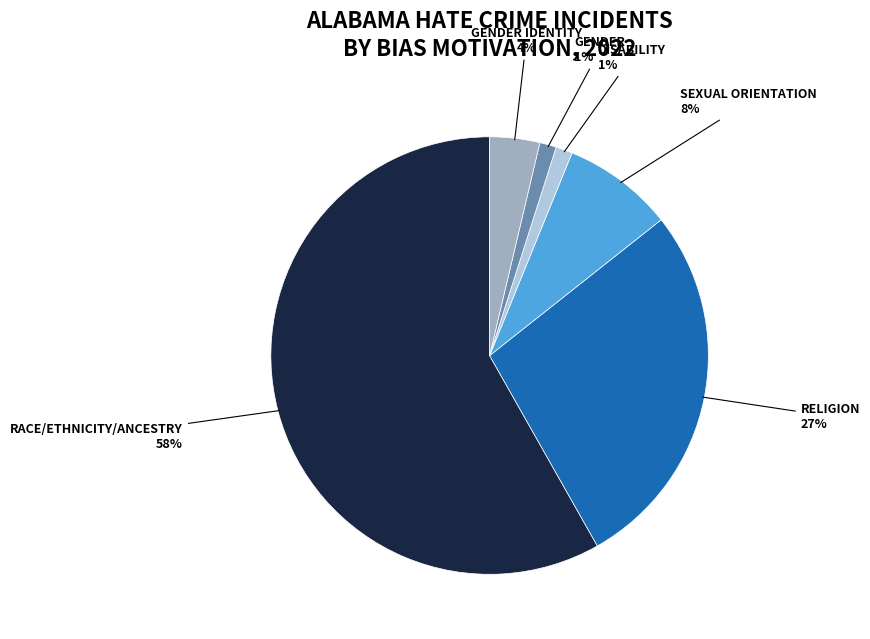

To the nearest percent, what is the average slice percentage?

17%